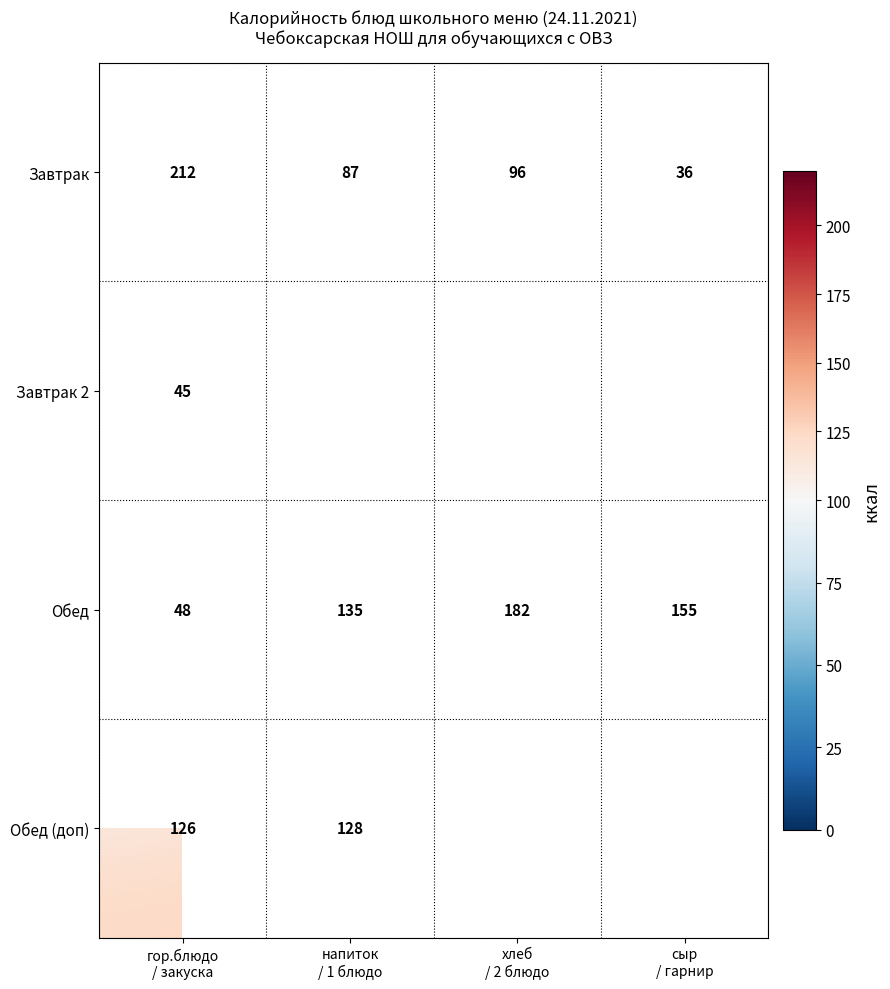

What is the spread (max minus min) of values at сыр
/ гарнир?

119.0